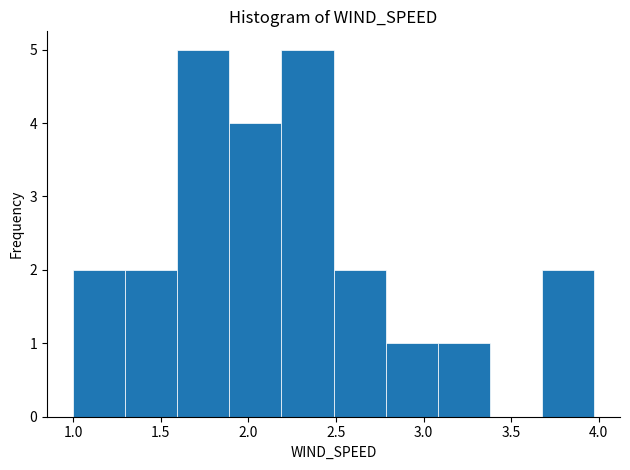

How tall is the bar that spans 2.80 to 3.10 on the x-axis? Neither the bar edges nor the heights are printed on the chart, so give them approximately, as read against the axes.

1